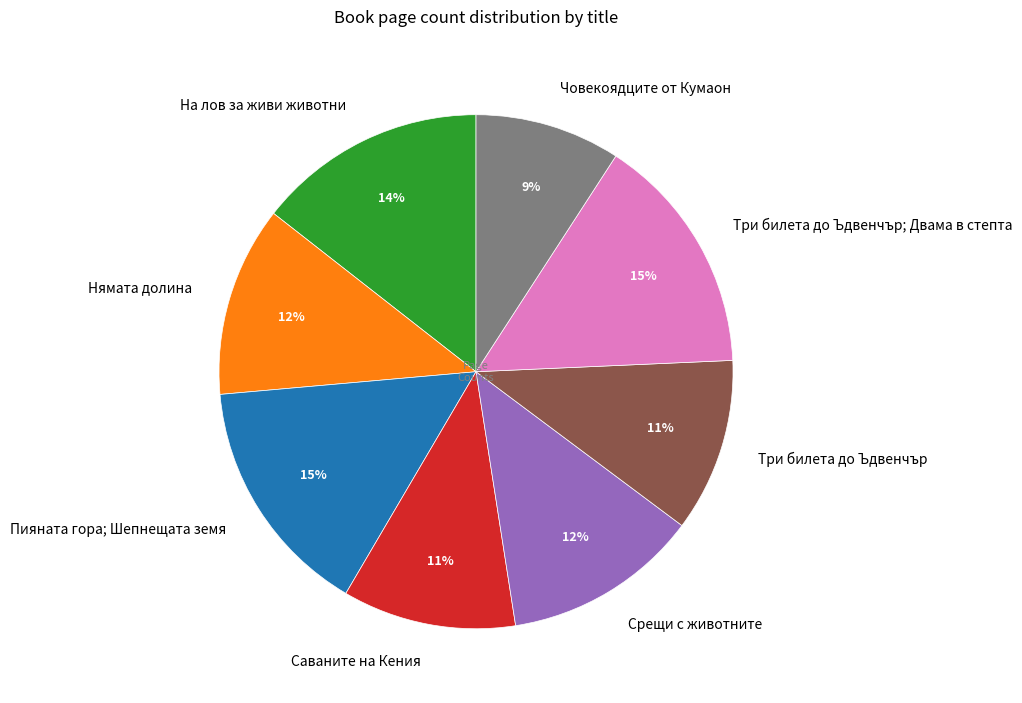

Approximately how many times larger is the value at Саваните на Кения compared to Нямата долина?

0.9